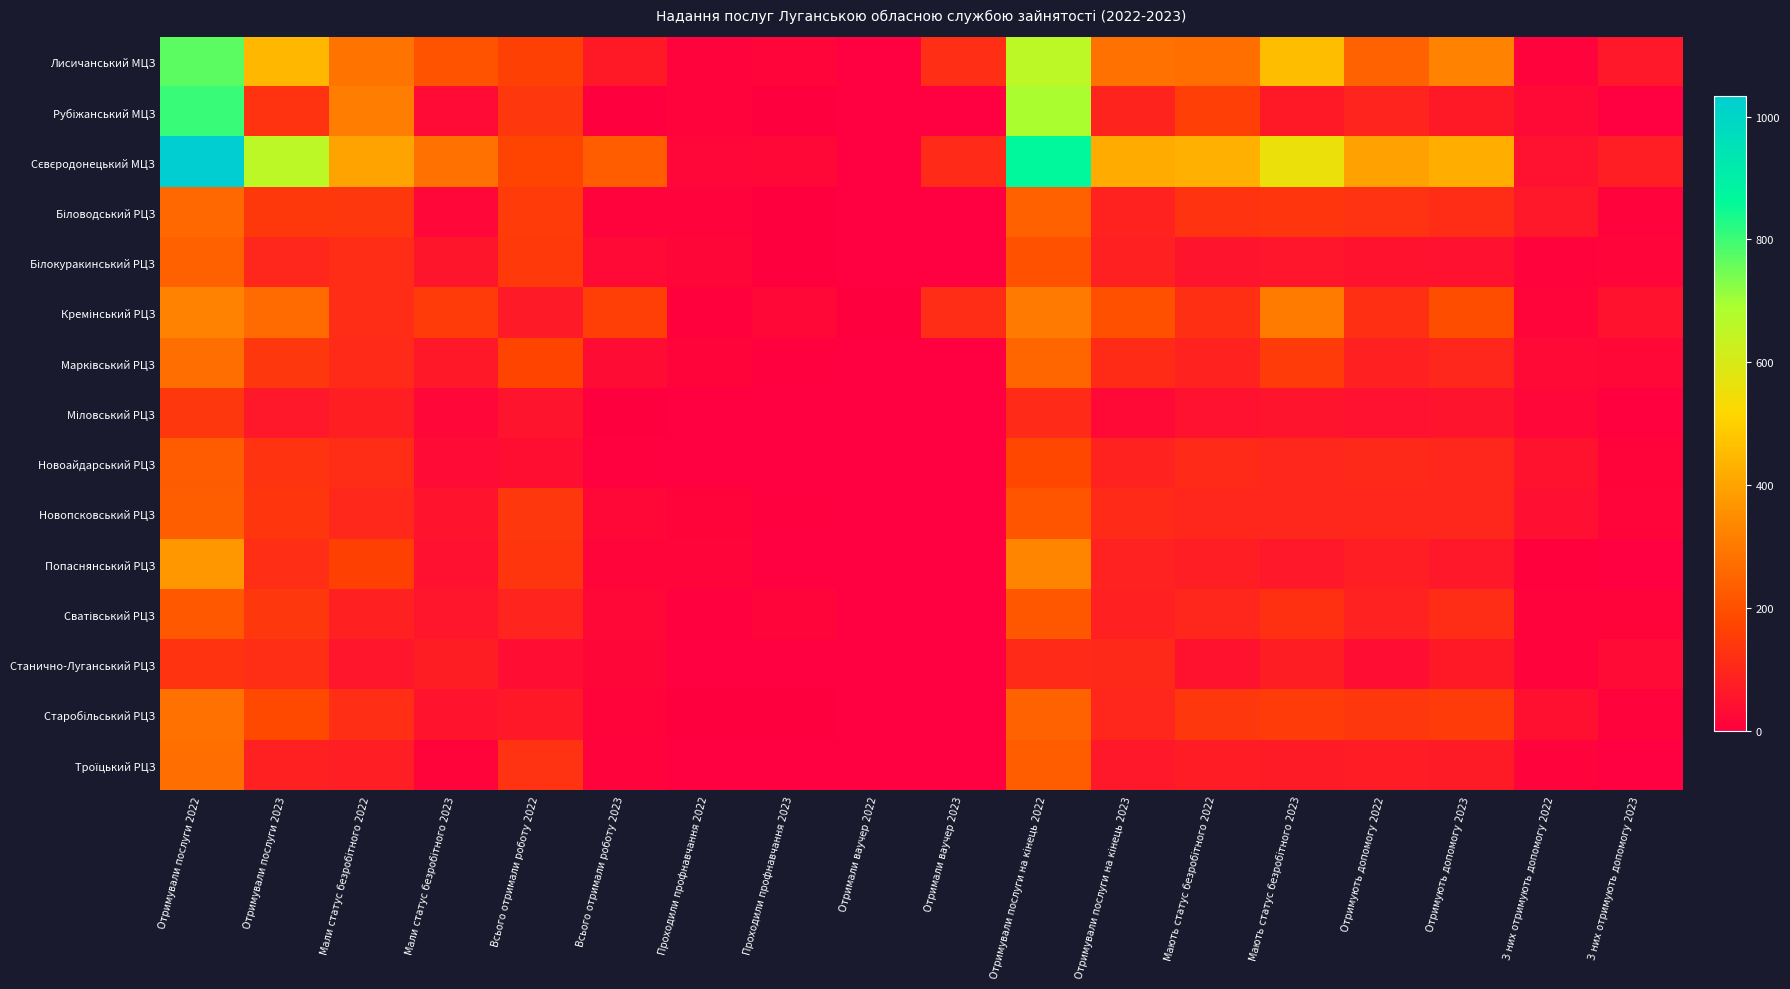

Count the number of data series in this chart.

15